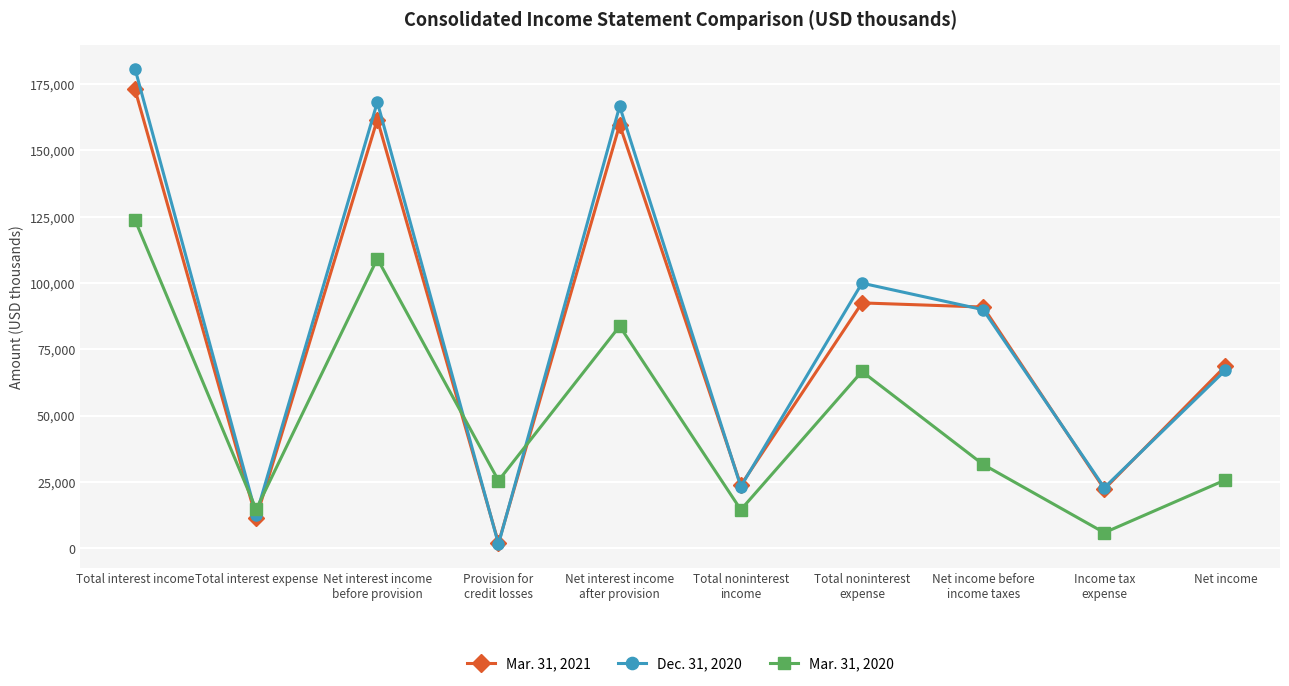

Where is the first local minimum for Mar. 31, 2021?

Total interest expense